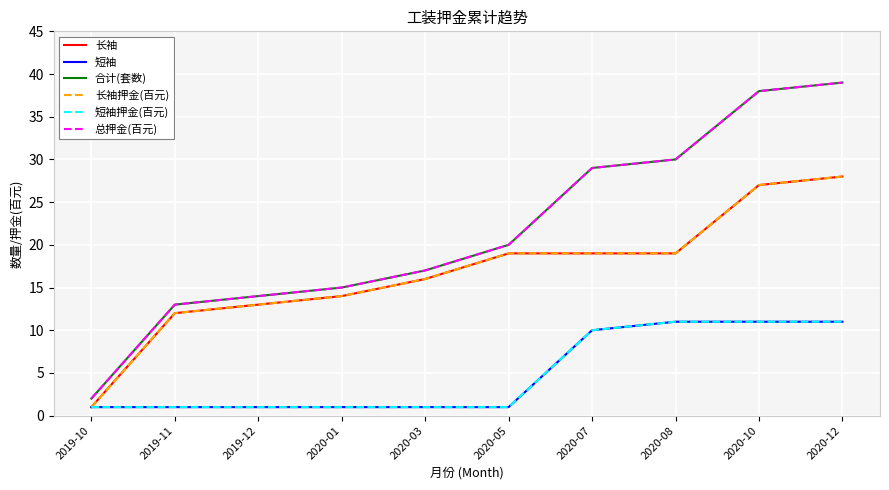

What is the maximum value for 长袖押金(百元)?

28